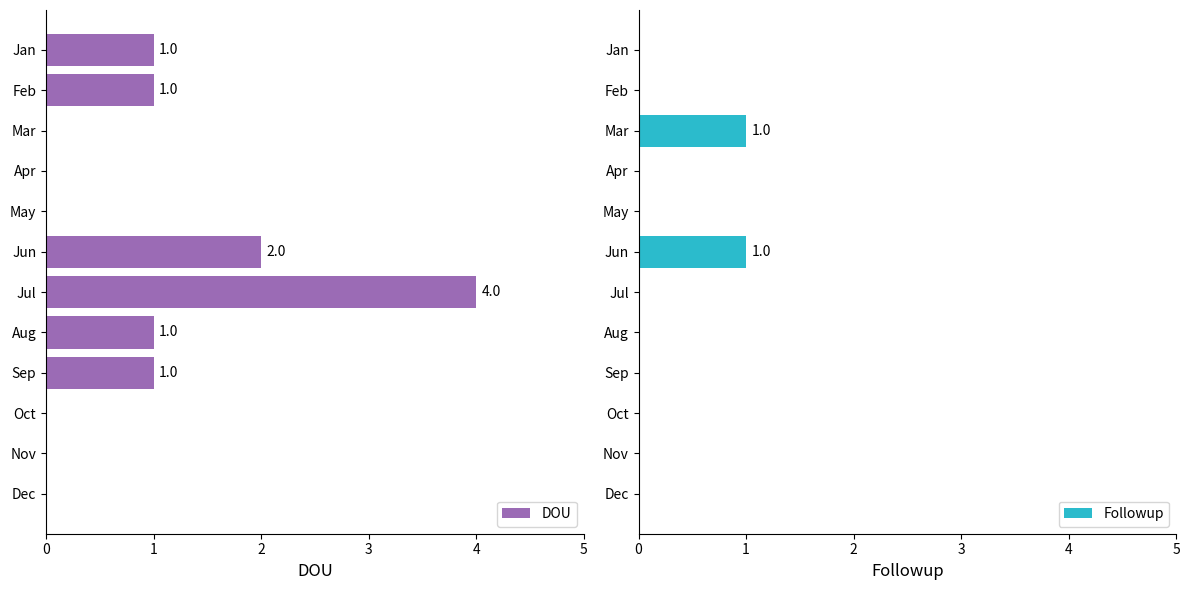

What are all the series names shown in the legend?

DOU, Followup